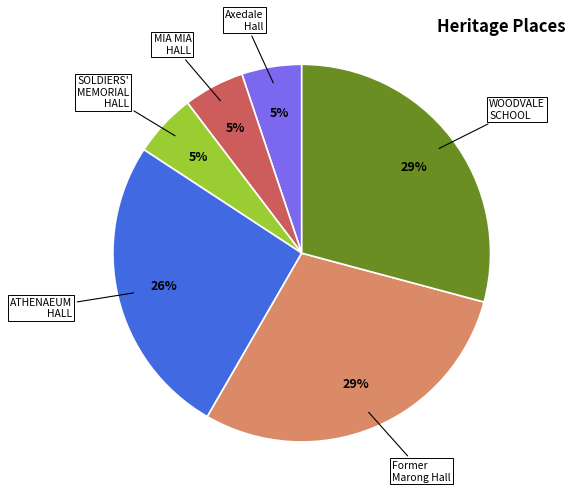

Does any single category account for the majority?

No